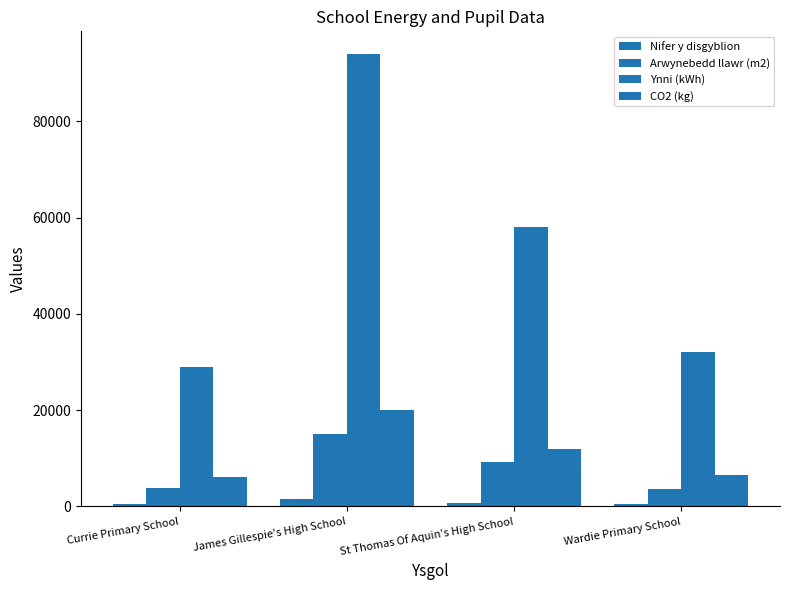

True or false: Arwynebedd llawr (m2) has a value of 3644 at Wardie Primary School.

True